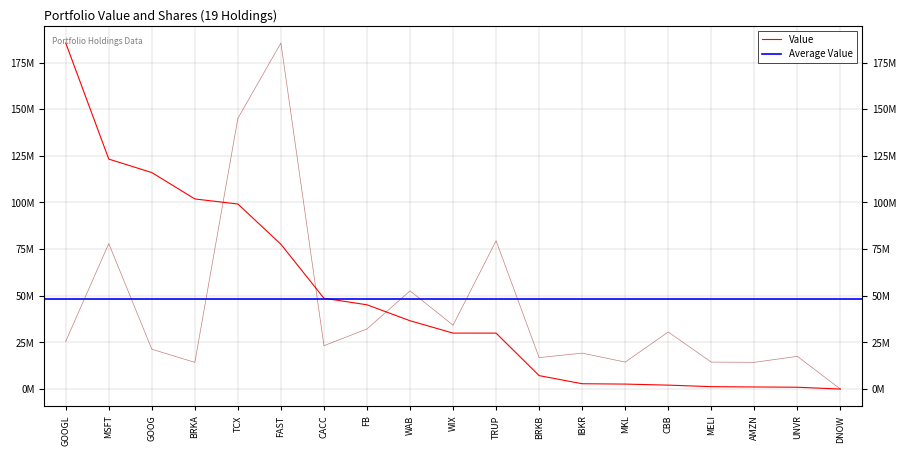

Which series changed the most between BRKA and UNVR?

Value